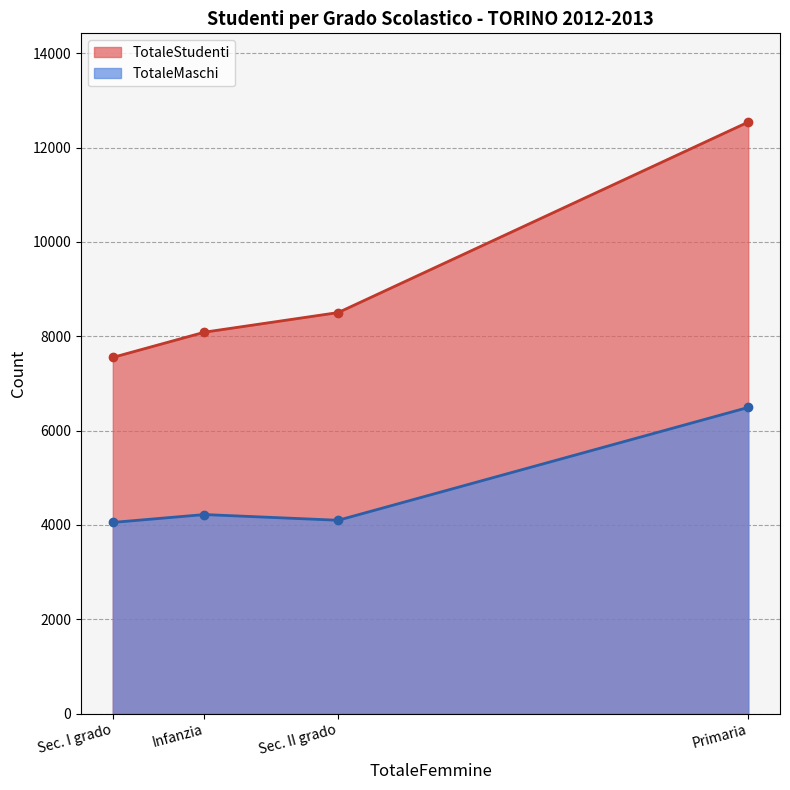

How many data points in TotaleStudenti are less than 8502?

2